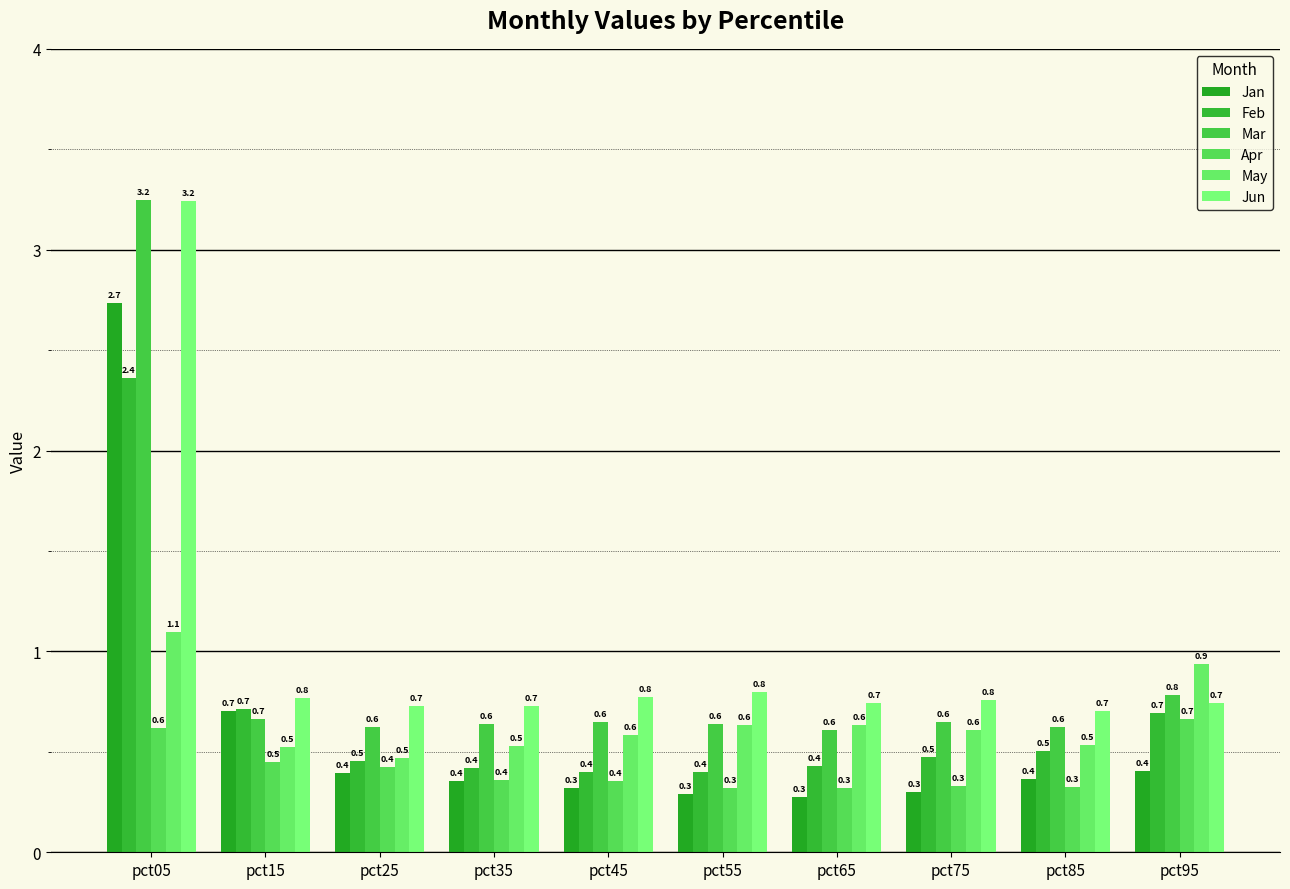

How many bars are there in each group?

6